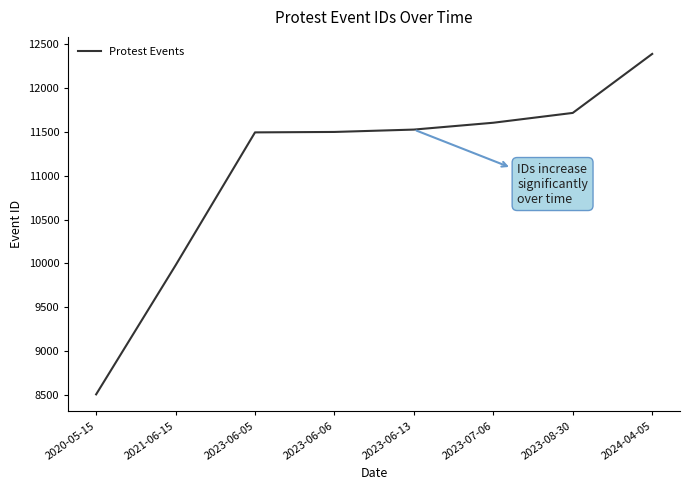

What is the difference between the second highest and second lowest values?

1738